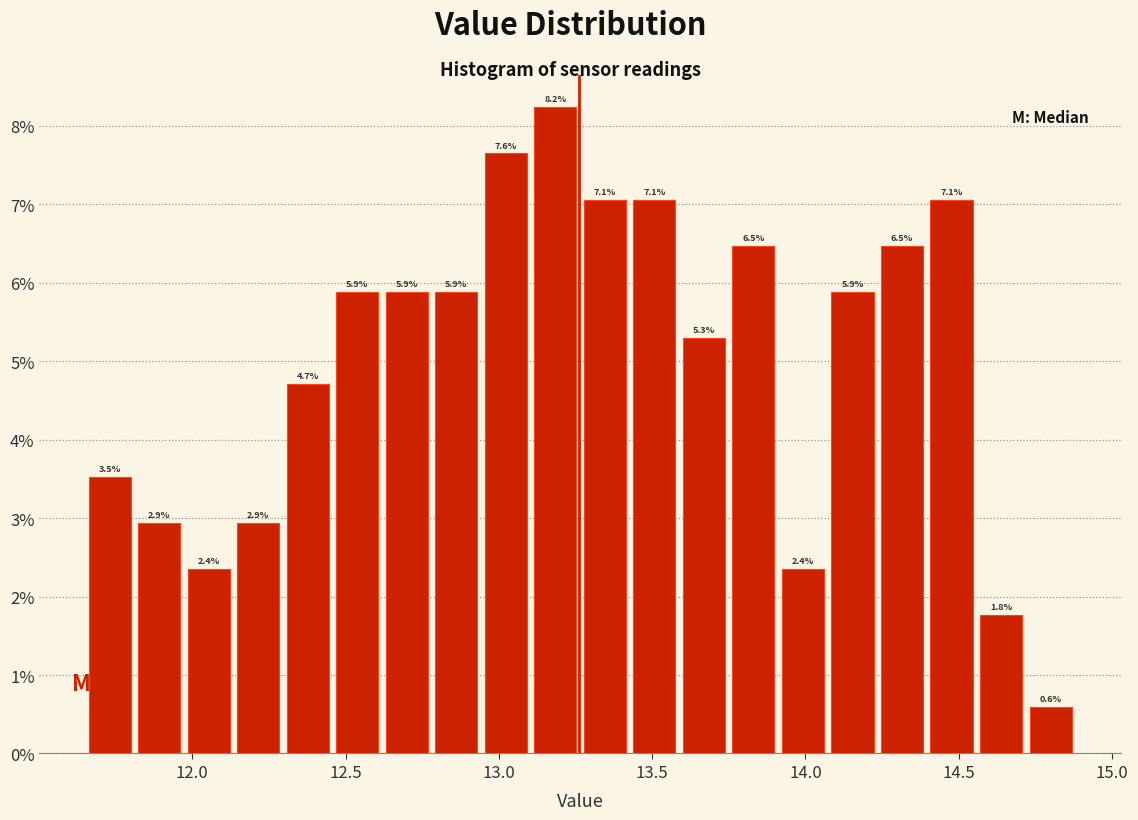

Around what value on the x-axis is the tallest bar? Give the approximate position of its centre, as read against the axis.

13.20